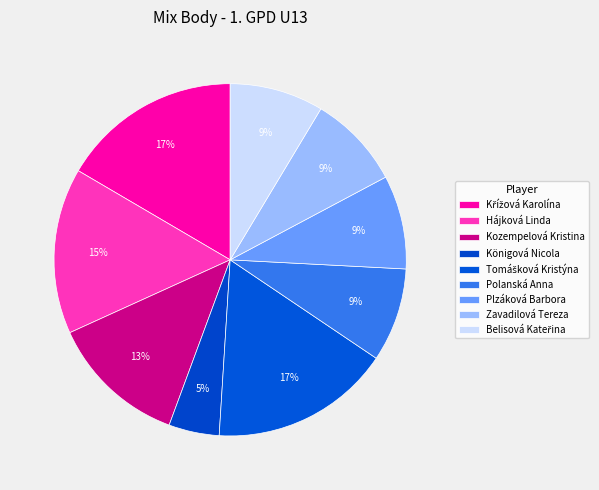

To the nearest percent, what percentage of the pie is Polanská Anna?

9%